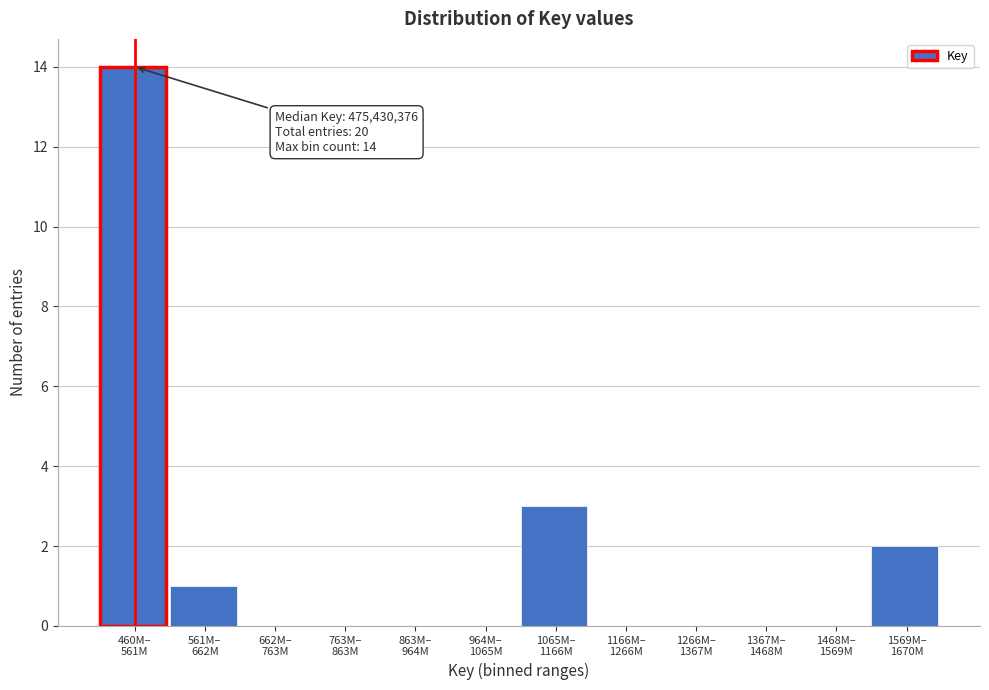

What is the sum of all values?

20